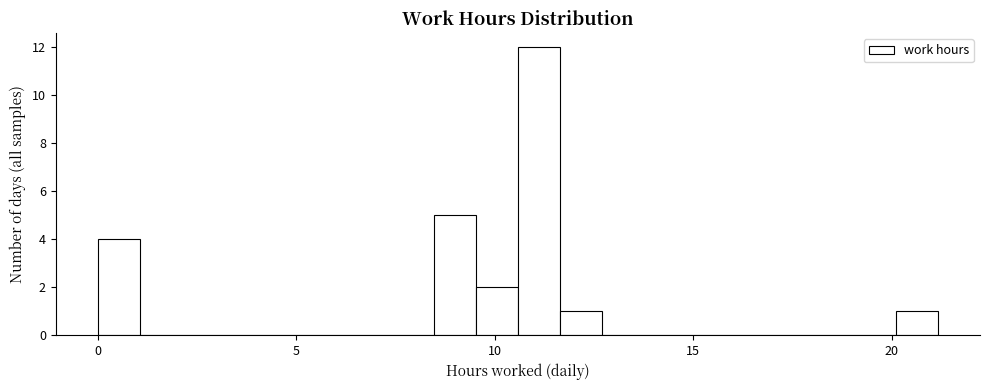

Around what value on the x-axis is the tallest bar? Give the approximate position of its centre, as read against the axis.

11.0